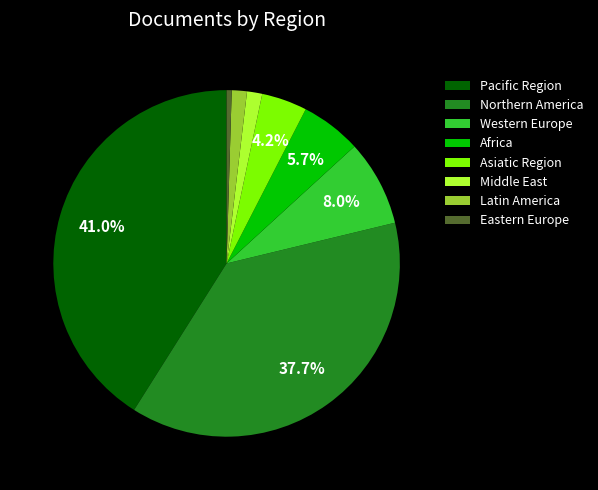

Between Western Europe and Latin America, which is larger?

Western Europe